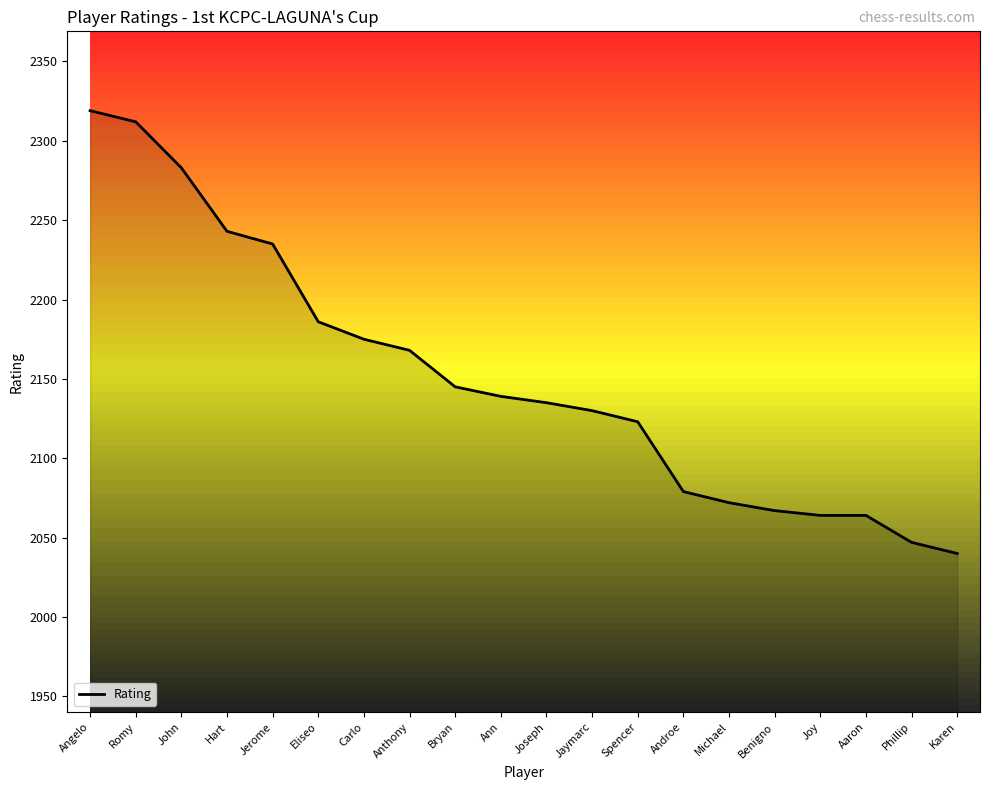

Reading left to right, transcribe all the data shown in this chart.

Angelo=2319	Romy=2312	John=2283	Hart=2243	Jerome=2235	Eliseo=2186	Carlo=2175	Anthony=2168	Bryan=2145	Ann=2139	Joseph=2135	Jaymarc=2130	Spencer=2123	Androe=2079	Michael=2072	Benigno=2067	Joy=2064	Aaron=2064	Phillip=2047	Karen=2040